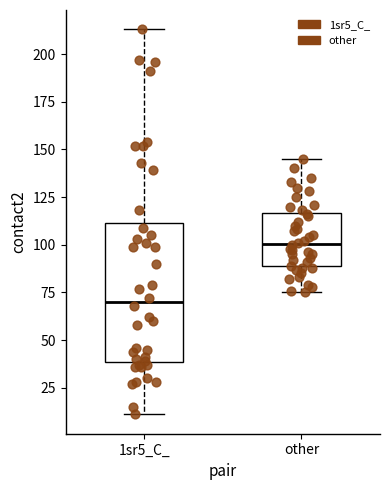

Which box's median line is the lowest?

1sr5_C_